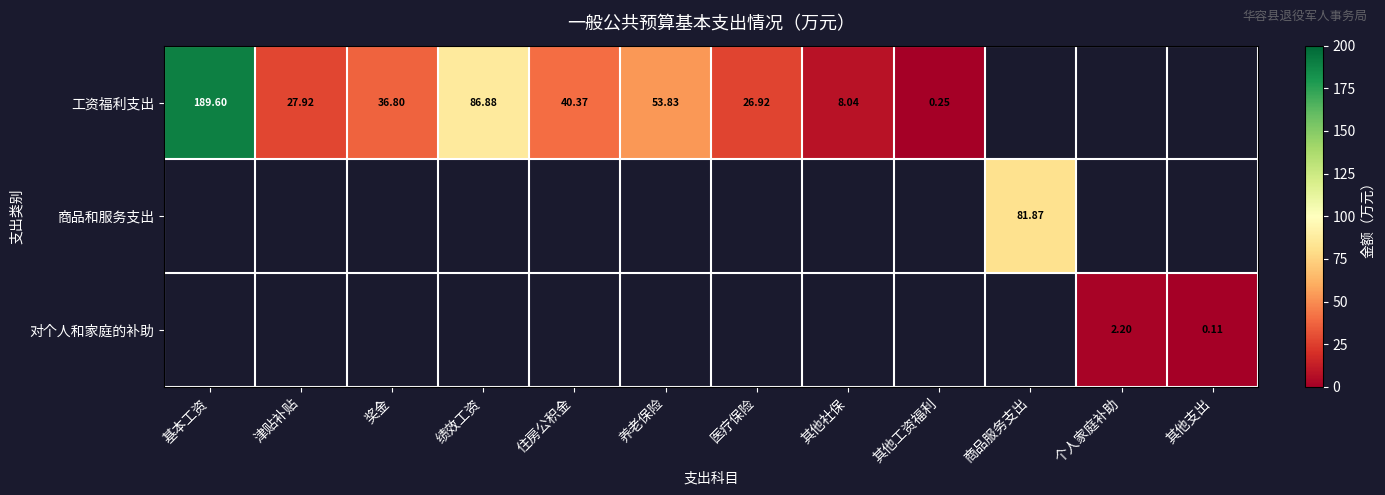

How many data points in 工资福利支出 are less than 53?

6